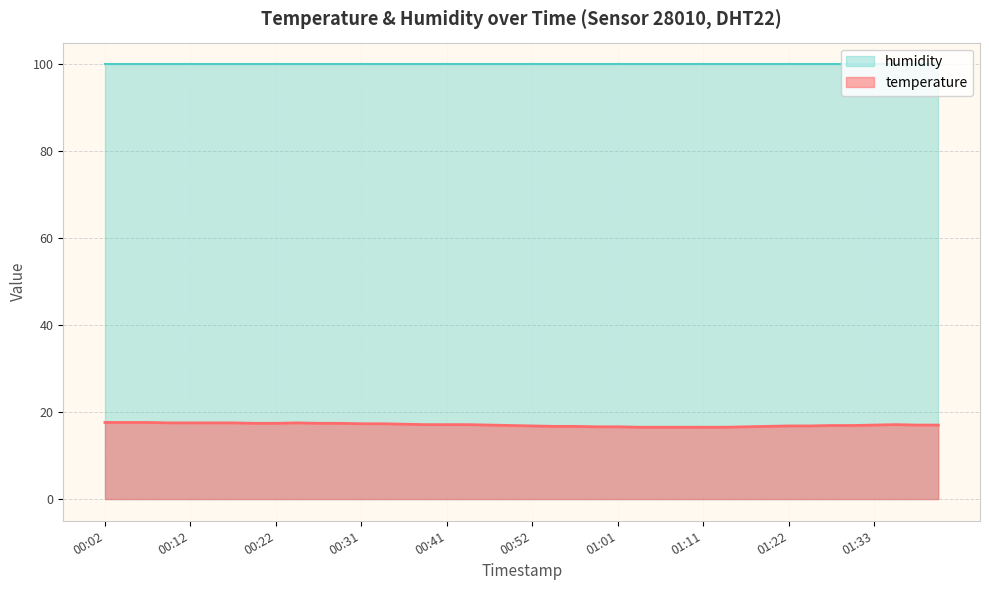

What is the difference between the maximum and second lowest values?

1.1